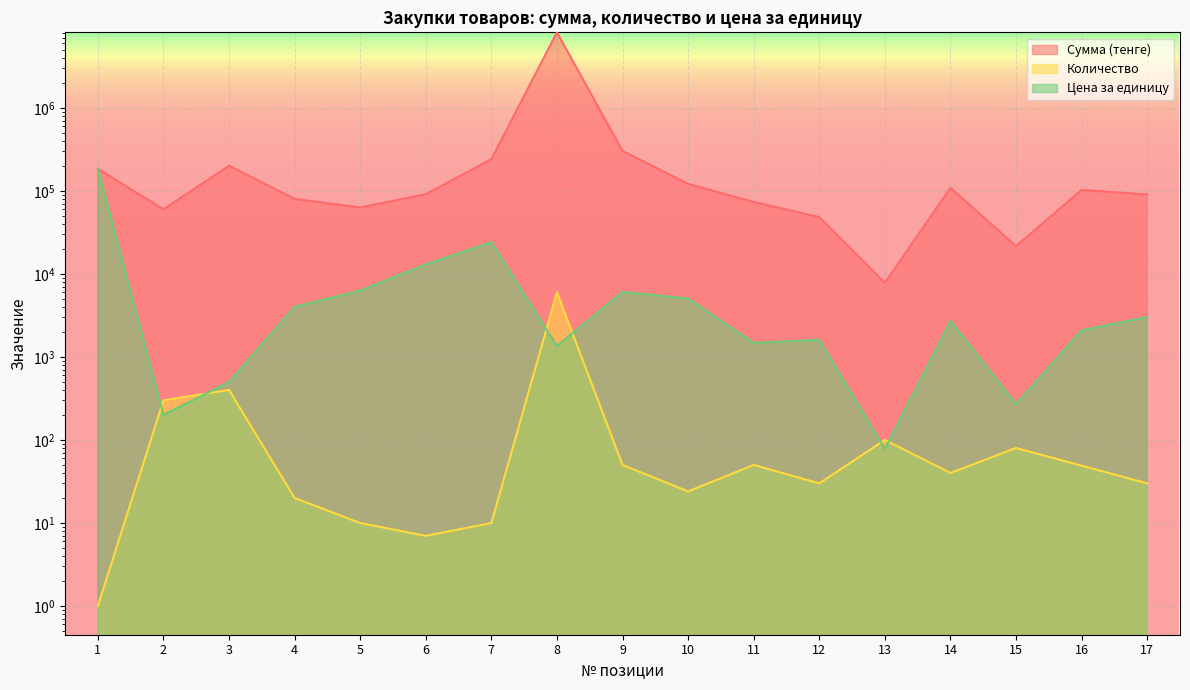

What are all the series names shown in the legend?

Сумма (тенге), Количество, Цена за единицу